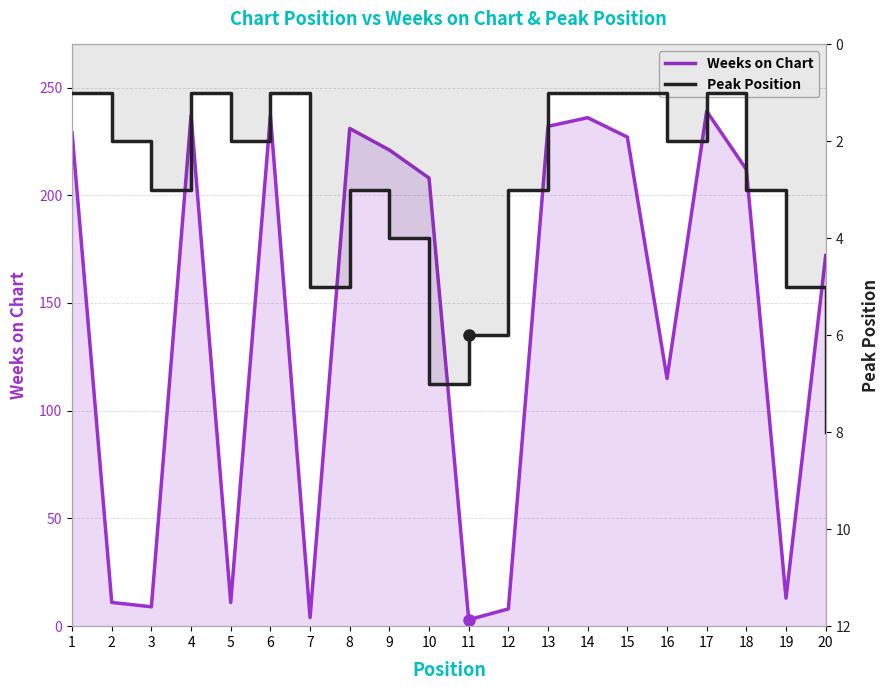

Which category has the highest value in the Peak Position series?

20